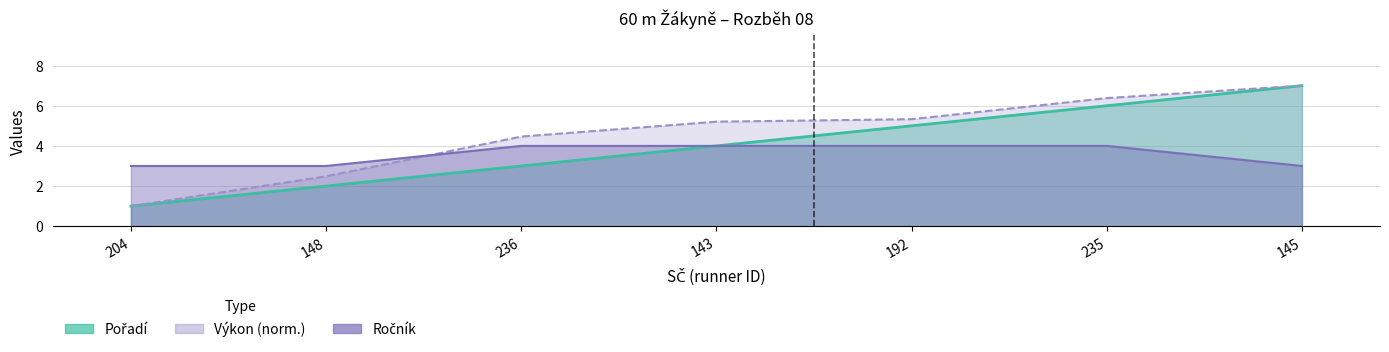

How many data points in Pořadí are above 4?

3